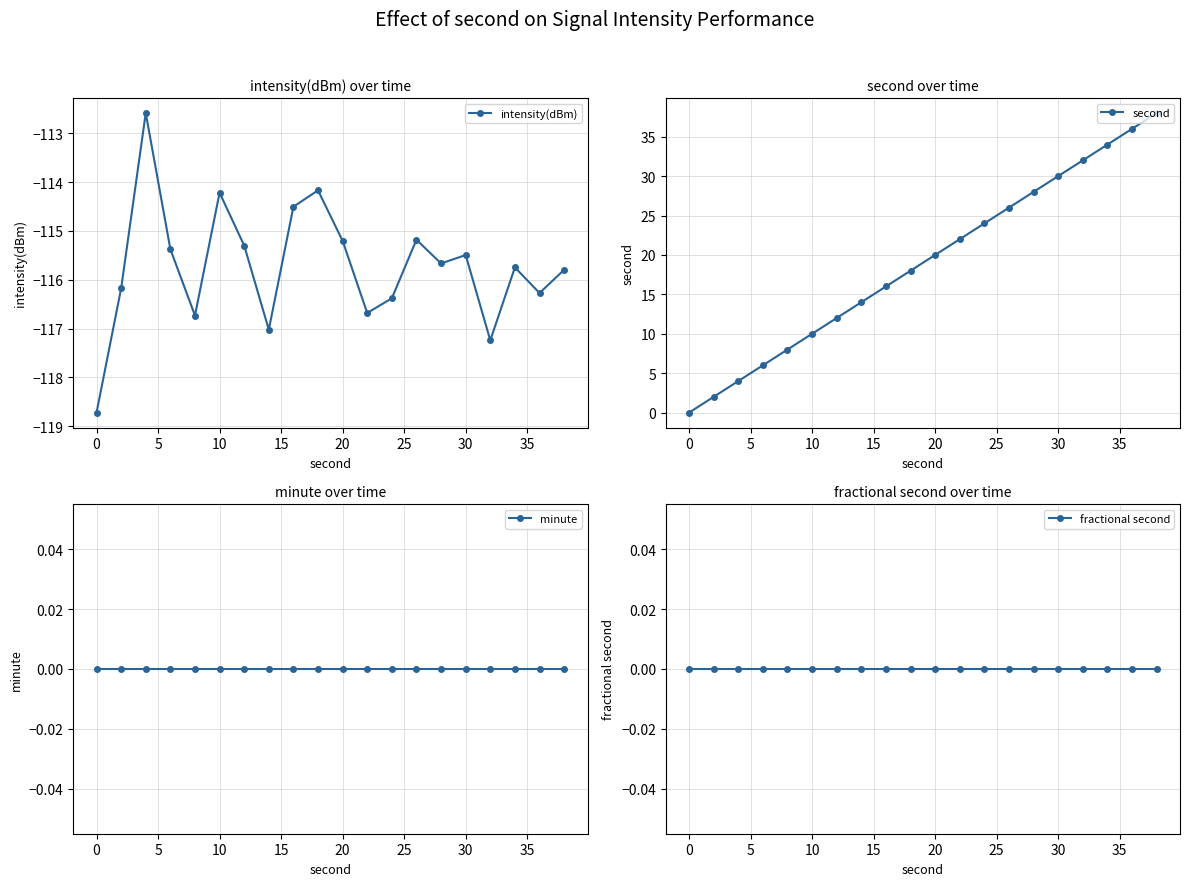

What is the maximum value for intensity(dBm)?

-112.6